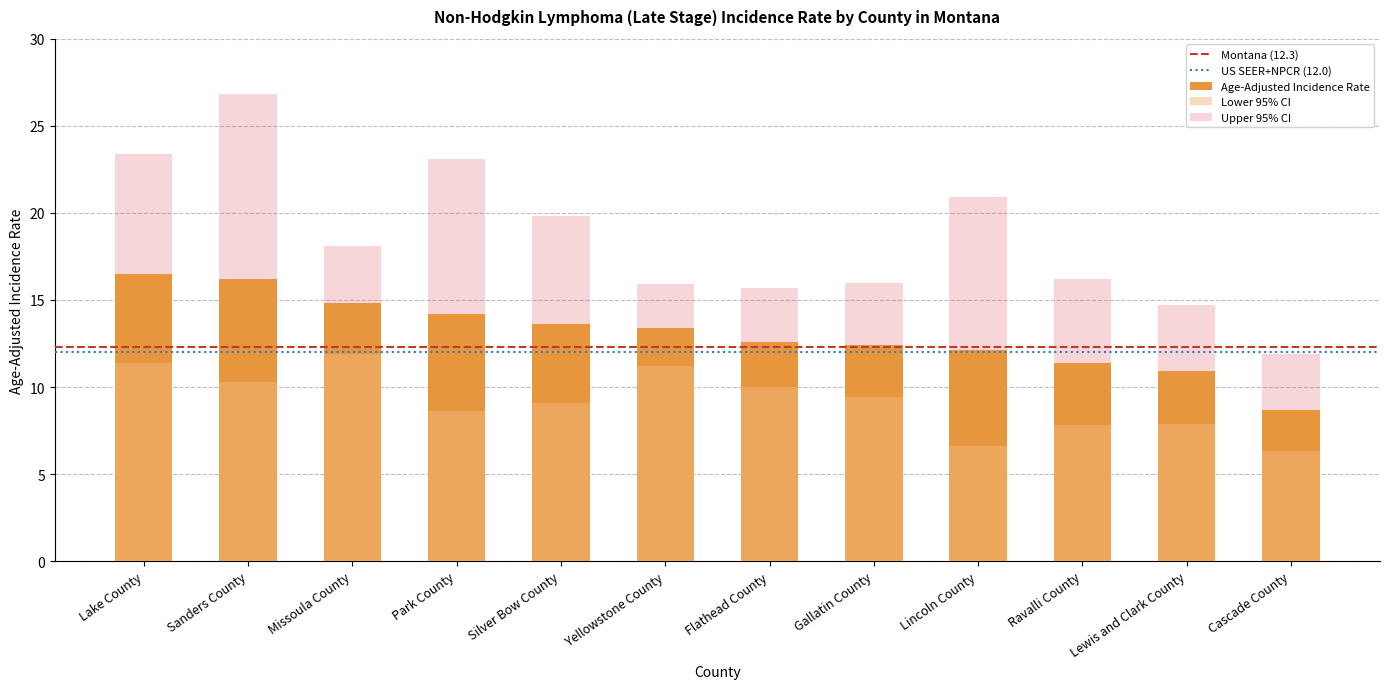

Which label corresponds to the smallest value in the chart?

Cascade County